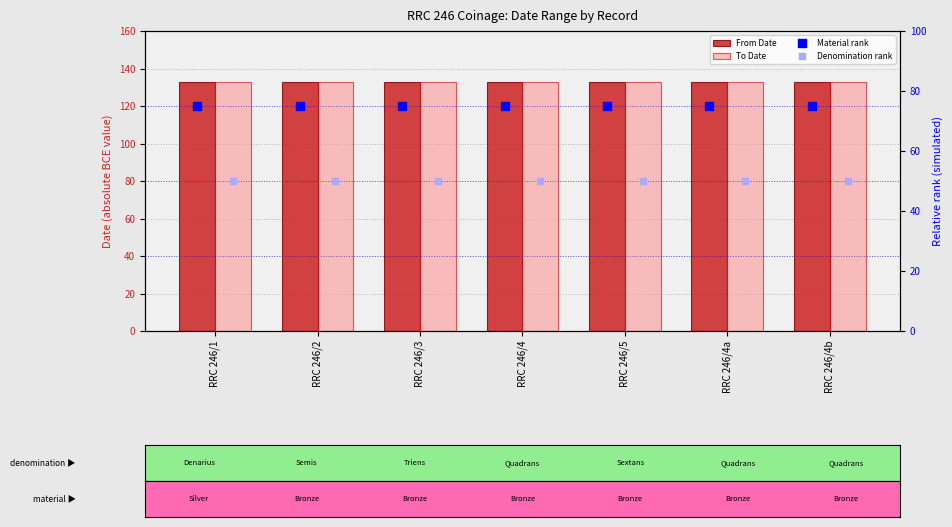

Which series contains the lowest Y value?

Denomination rank